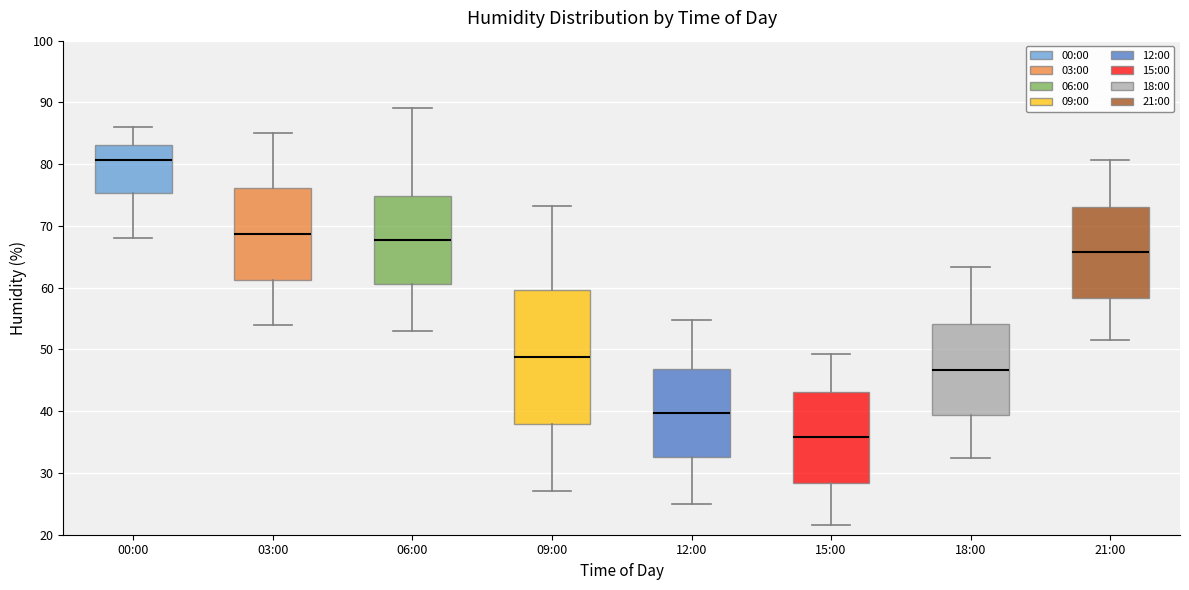

Reading left to right, transcribe this box plot: for each box, give where its median line is, the range the box spans, and where its two whiskers end, as read against the y-axis. The values are not printed on the chart, so give them approximately, as read against the axis.

00:00: median 81, box 75 to 83, whiskers 68 to 86
03:00: median 69, box 61 to 76, whiskers 54 to 85
06:00: median 68, box 61 to 75, whiskers 53 to 89
09:00: median 49, box 38 to 60, whiskers 27 to 73
12:00: median 40, box 33 to 47, whiskers 25 to 55
15:00: median 36, box 28 to 43, whiskers 22 to 49
18:00: median 47, box 39 to 54, whiskers 33 to 63
21:00: median 66, box 58 to 73, whiskers 52 to 81